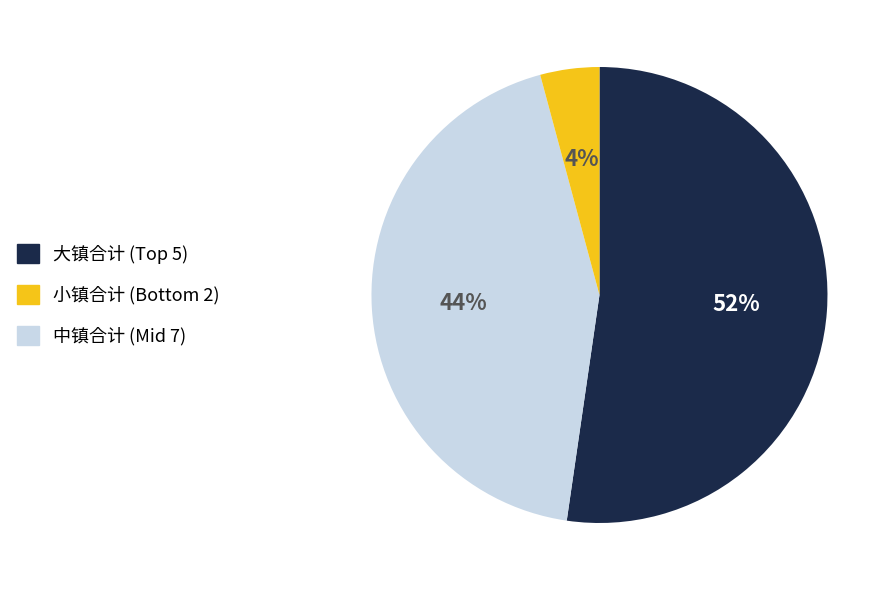

To the nearest percent, what is the difference between the largest and smallest slice percentages?

48%